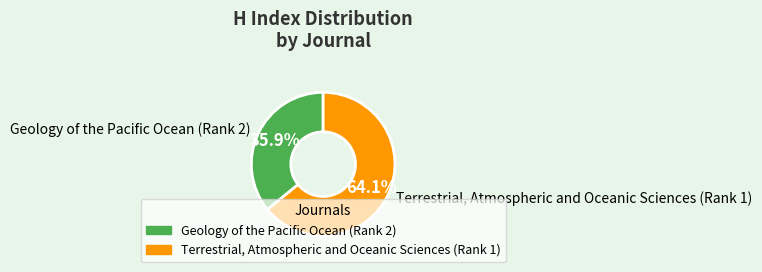

Does any single category account for the majority?

Yes